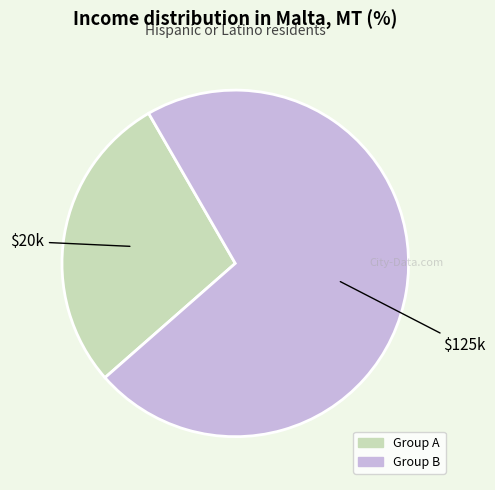

Does any single category account for the majority?

Yes